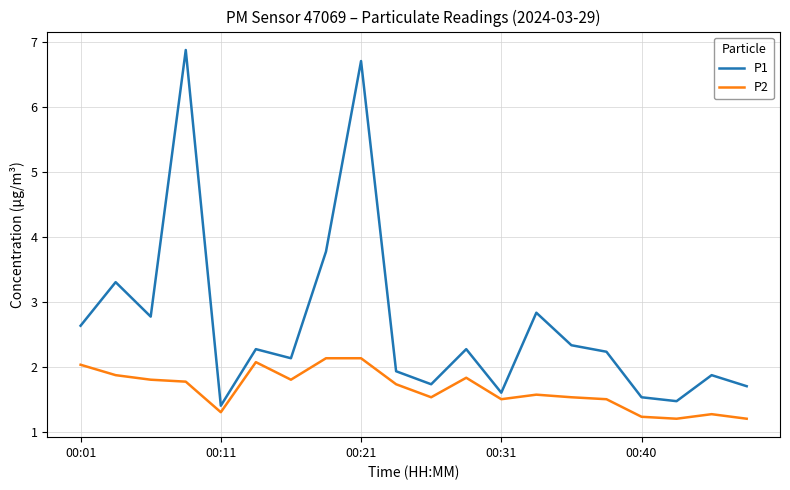

Rank the series by their maximum value, from lowest to highest.

P2, P1